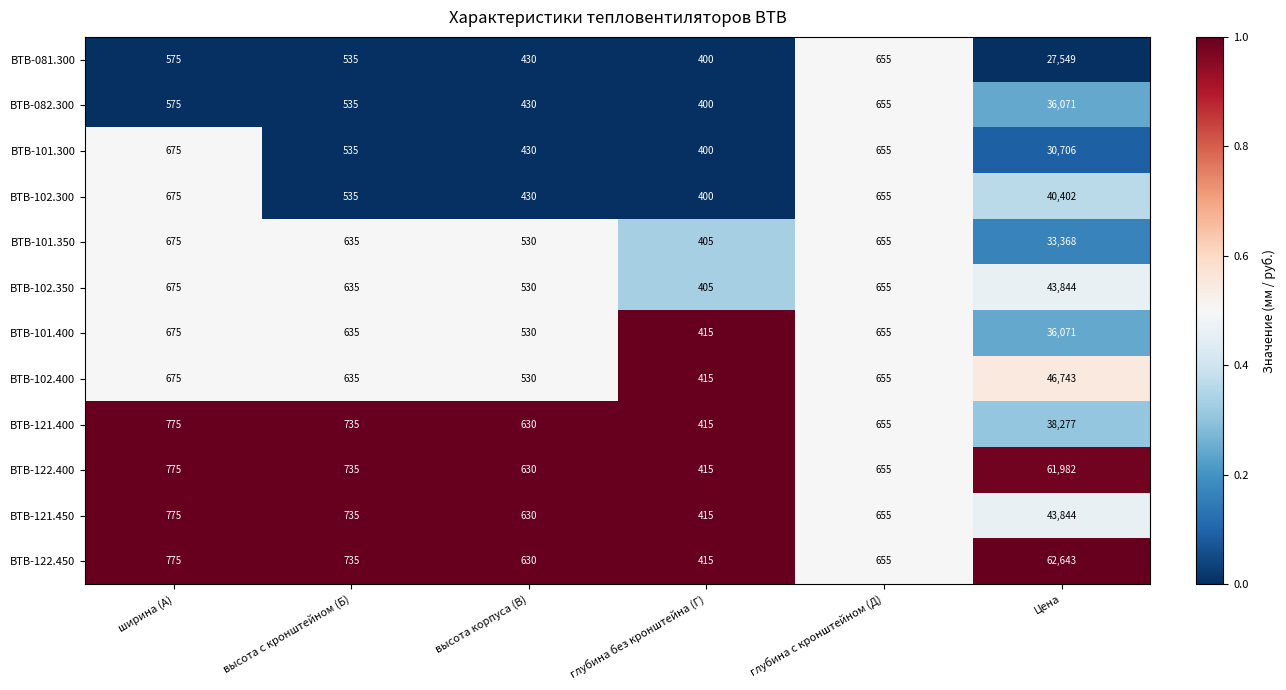

At which label is ВТВ-101.400 closest to 18243?

ширина (А)